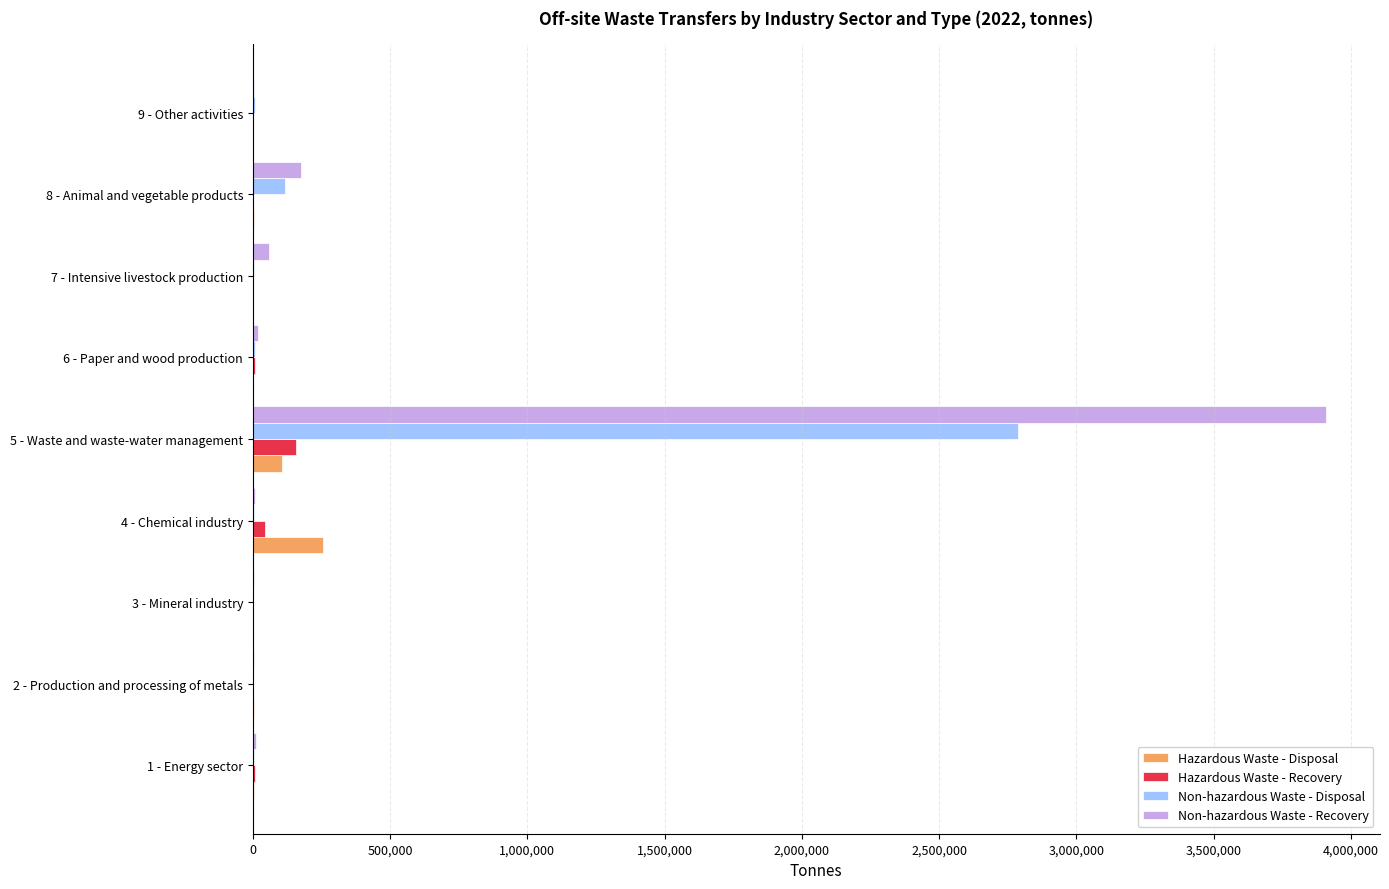

At which category is the sum across all series the highest?

5 - Waste and waste-water management